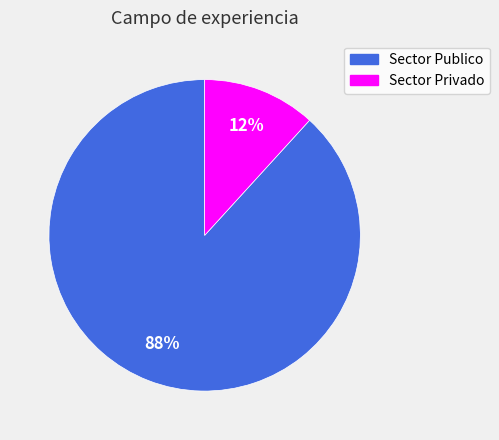

To the nearest percent, what is the average slice percentage?

50%